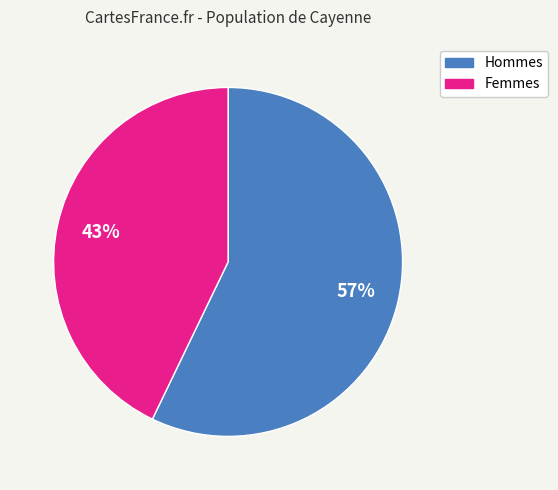

To the nearest percent, what is the average slice percentage?

50%